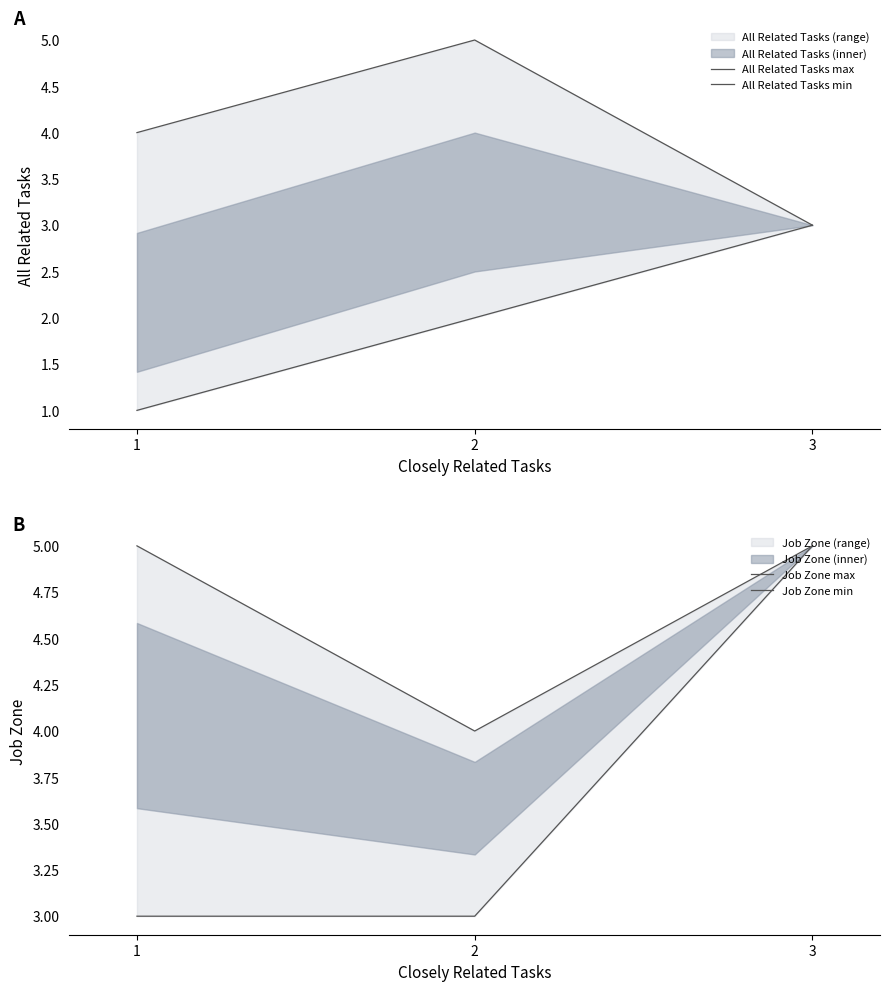

Reading left to right, list all the values displayed in this chart.

All Related Tasks max: 4	5	3
All Related Tasks min: 1	2	3
Job Zone max: 5	4	5
Job Zone min: 3	3	5